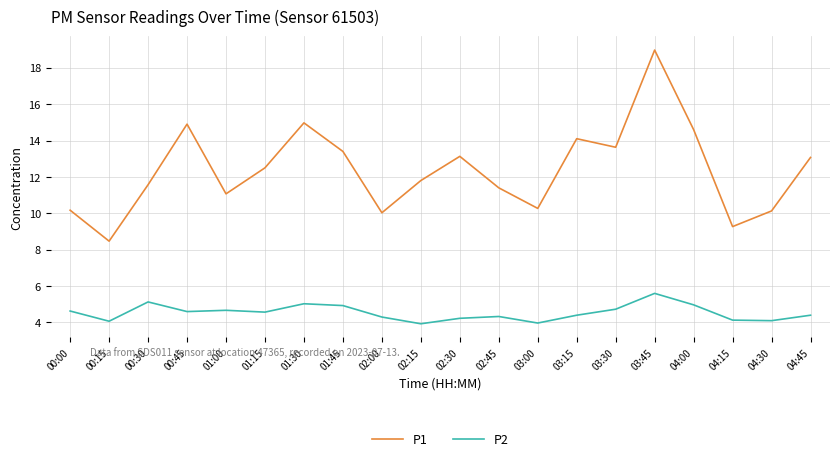

What is the difference between the second highest and second lowest values in the P1 series?

5.7